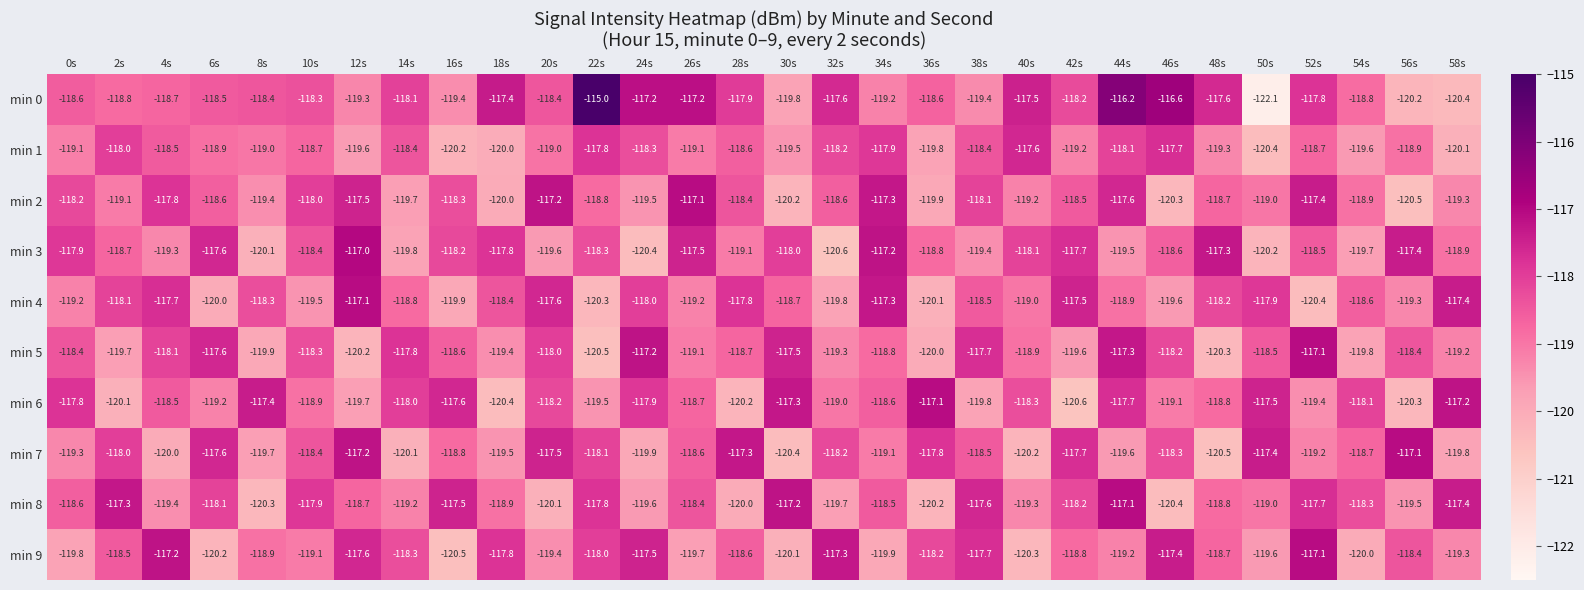

Is it true that min 7 equals -119.5 at 18s?

True